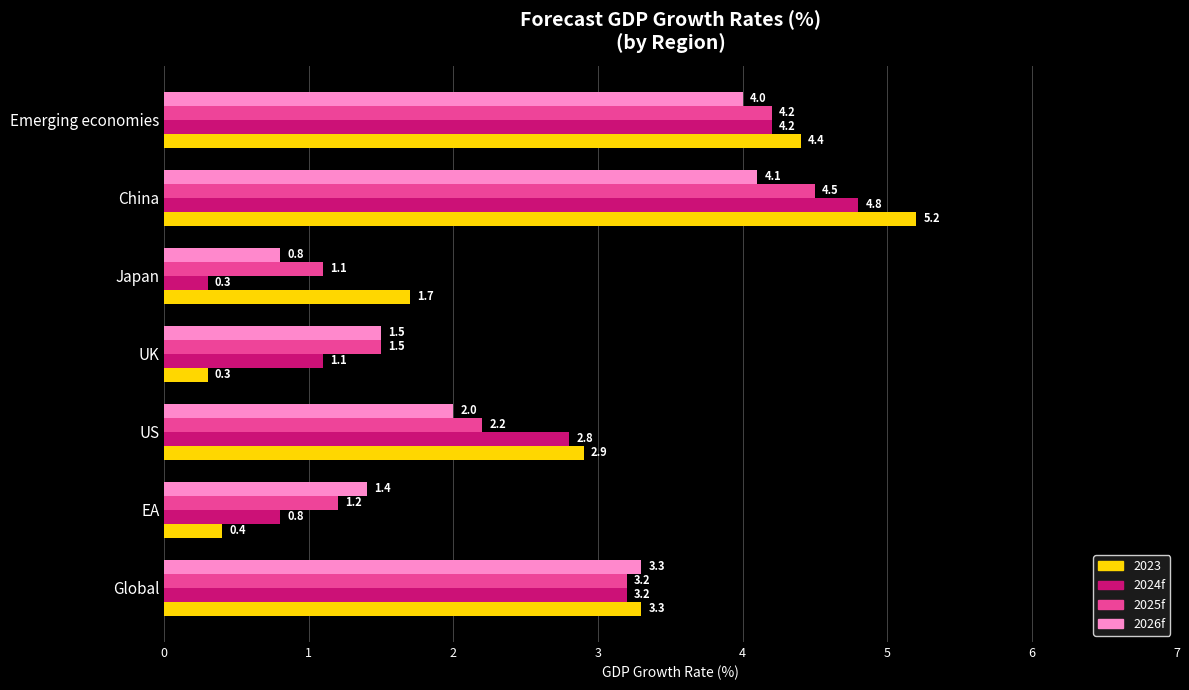

Where is 2026f nearest to the value 2?

US